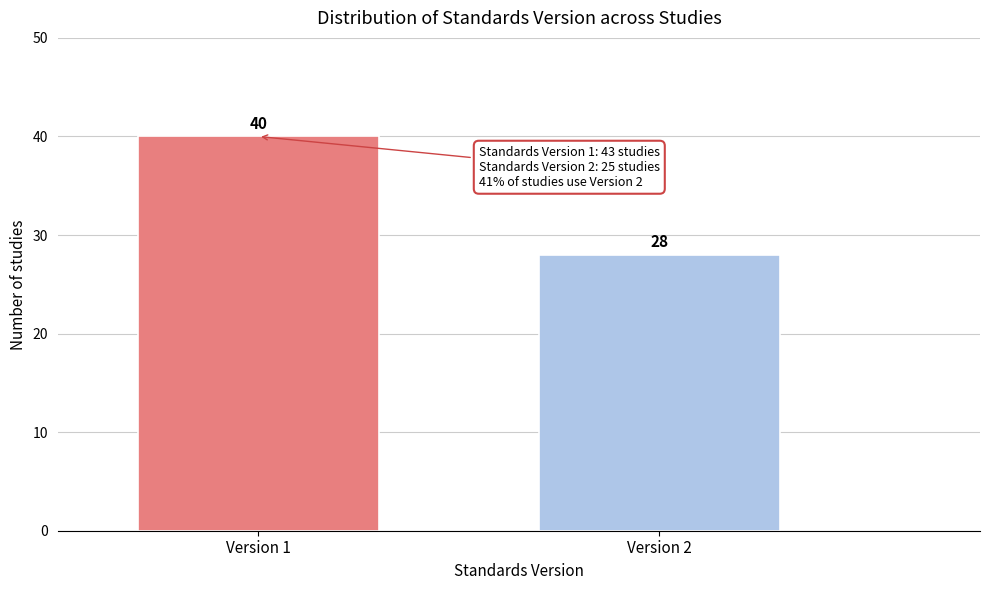

Reading left to right, transcribe all the data shown in this chart.

Version 1=40	Version 2=28